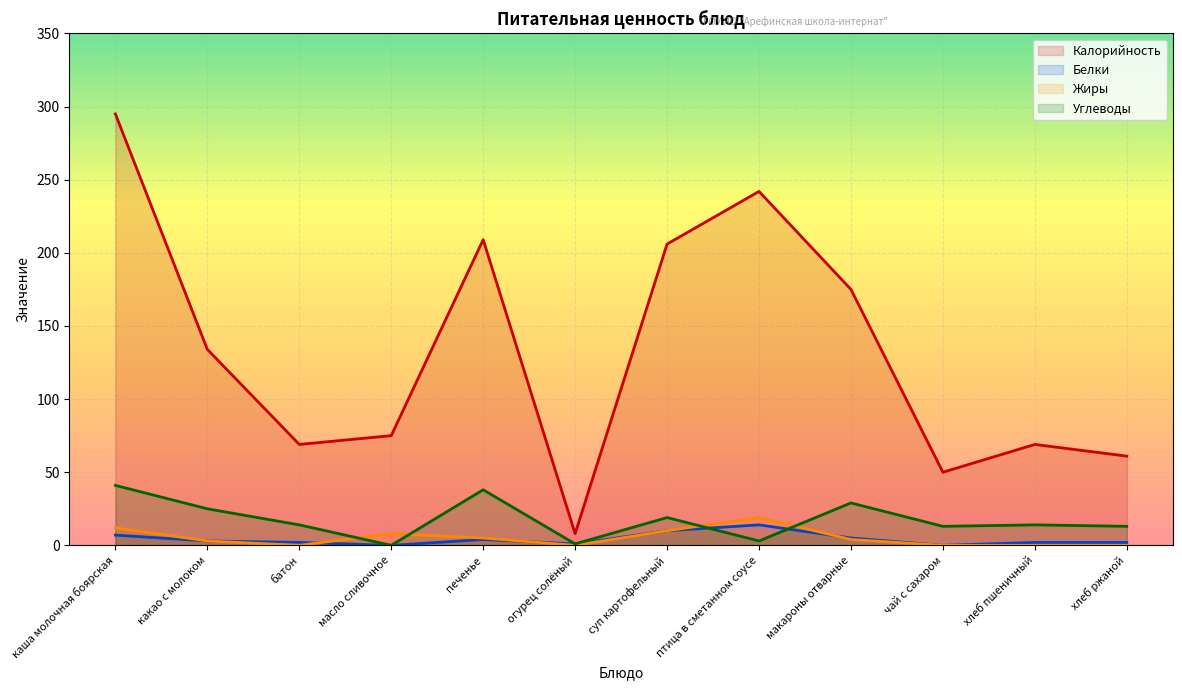

How many interior local peaks does the Углеводы series have?

4